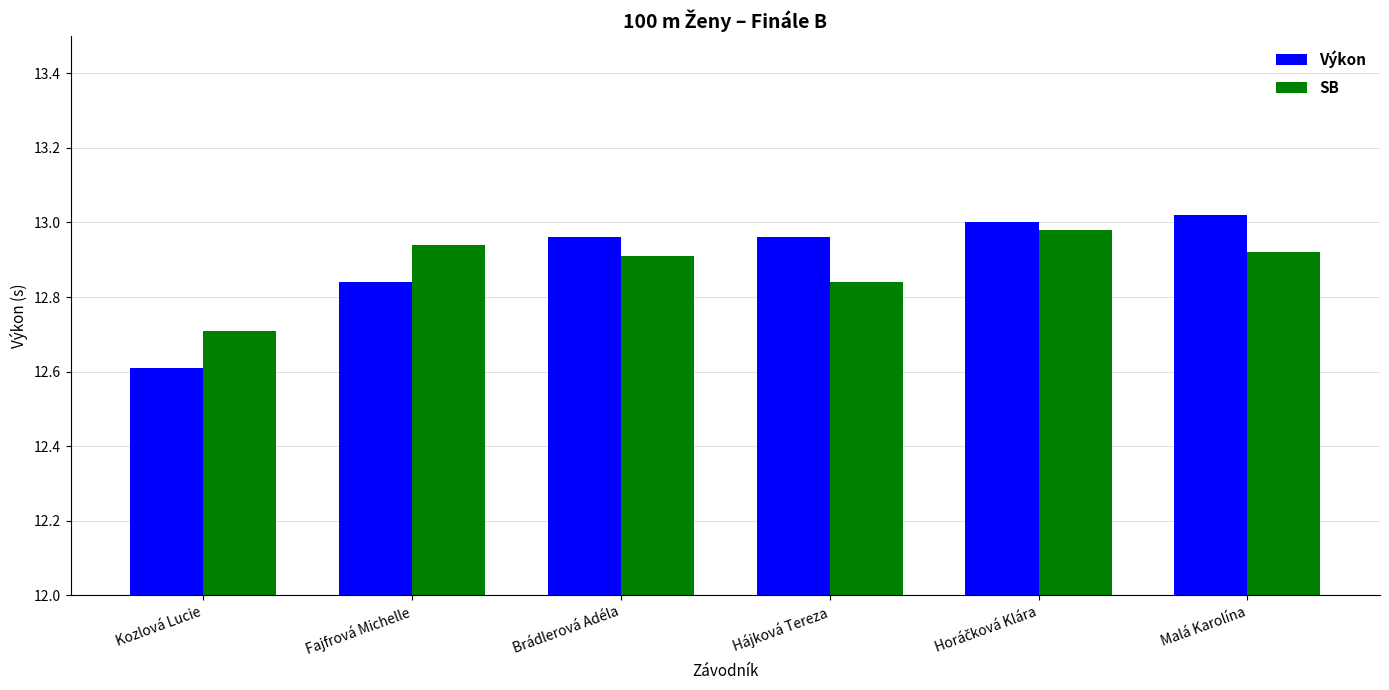

Which category has the lowest value across all series?

Kozlová Lucie